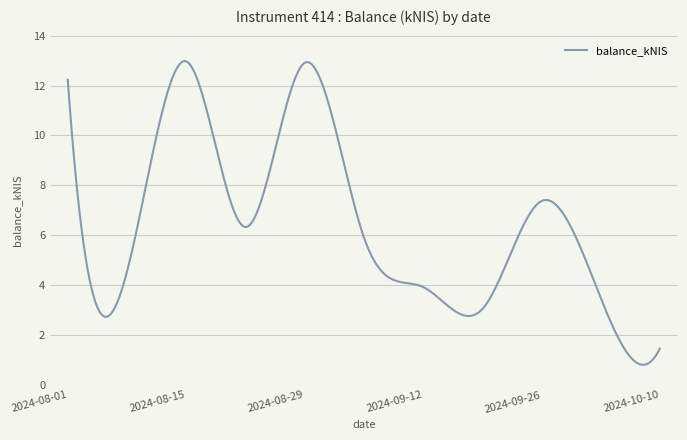

What is the greatest value displayed?

13.0